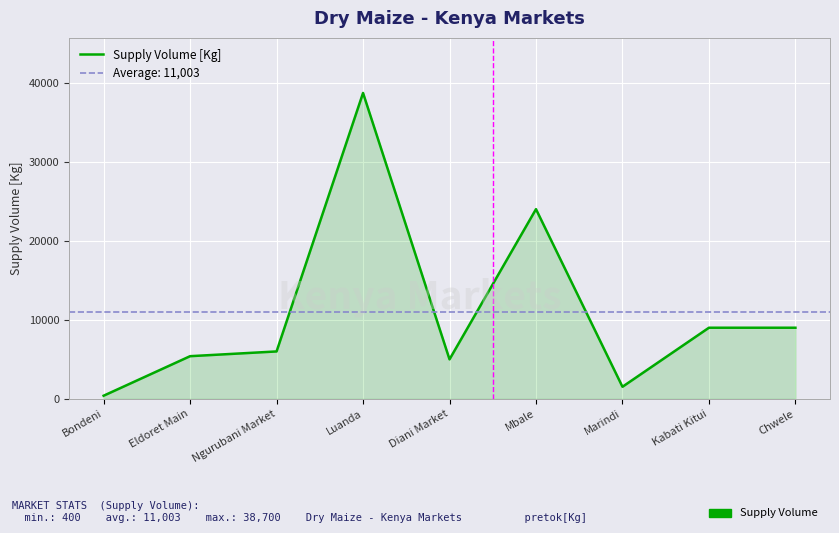

What is the label of the 2nd point from the right?

Kabati Kitui